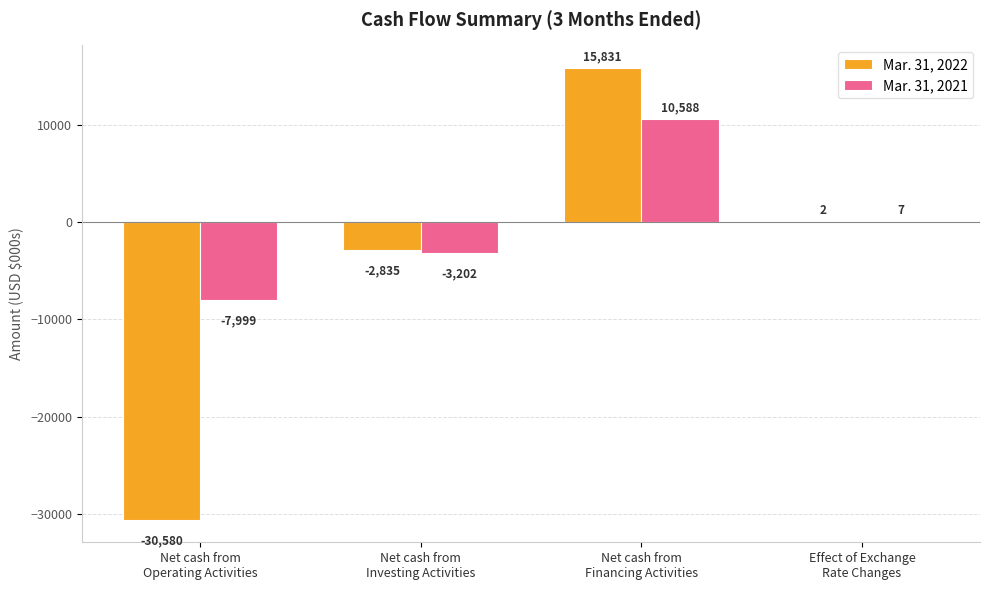

What is the maximum value for Mar. 31, 2022?

15831